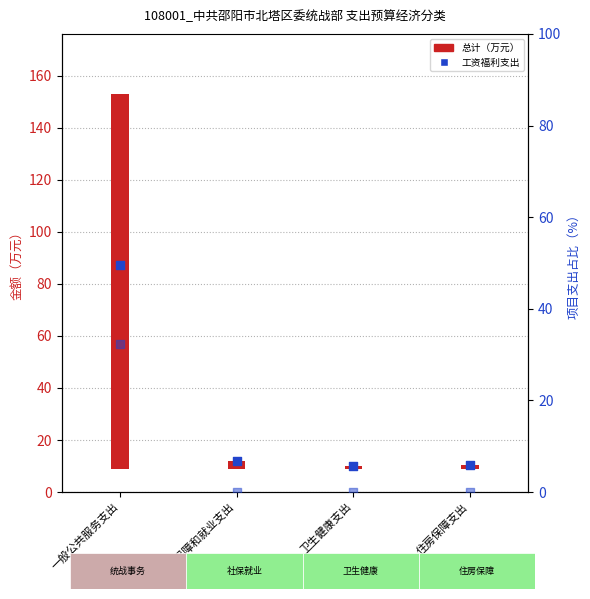

What is the ratio of the value at 住房保障支出 to the value at 一般公共服务支出?

0.1